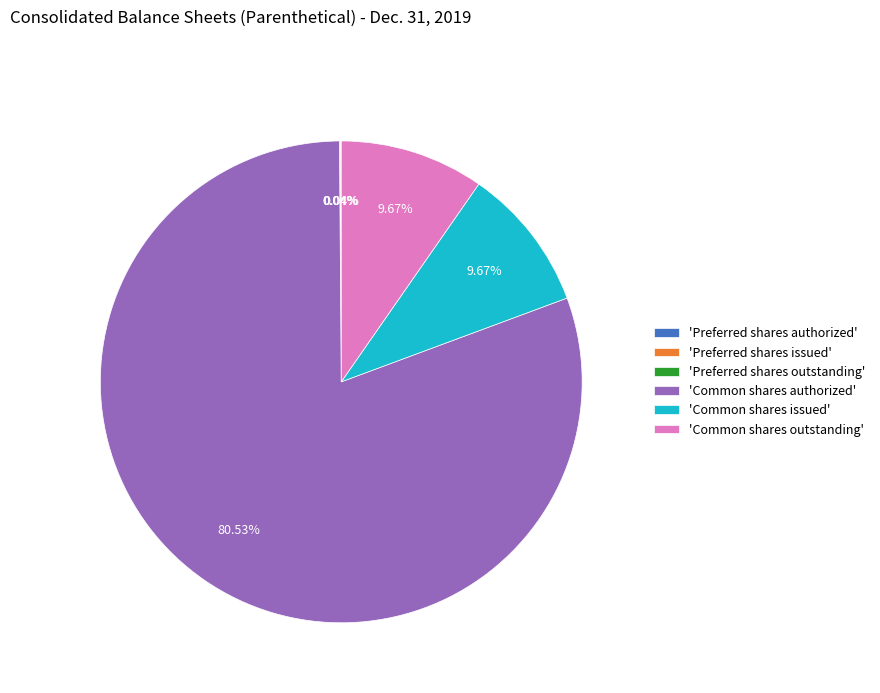

Which slice represents more than half of the pie?

'Common shares authorized'